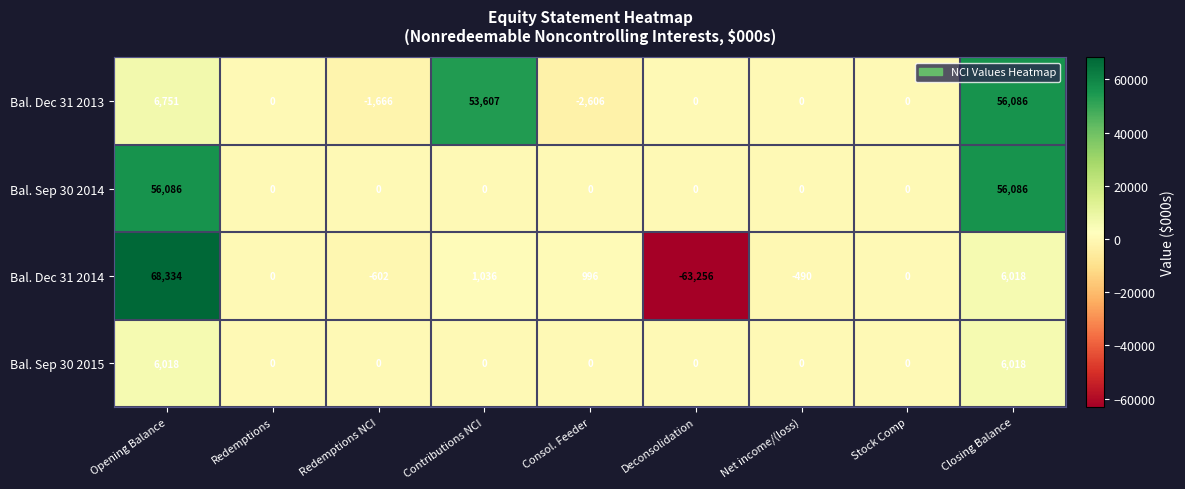

At which category is the sum across all series the highest?

Opening Balance